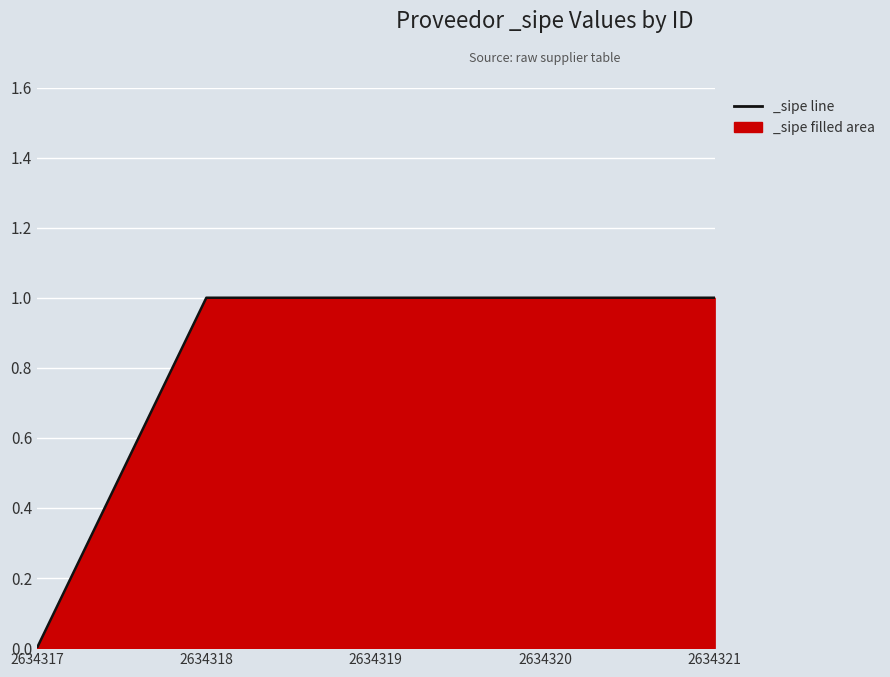

What is the sum of all values?

4